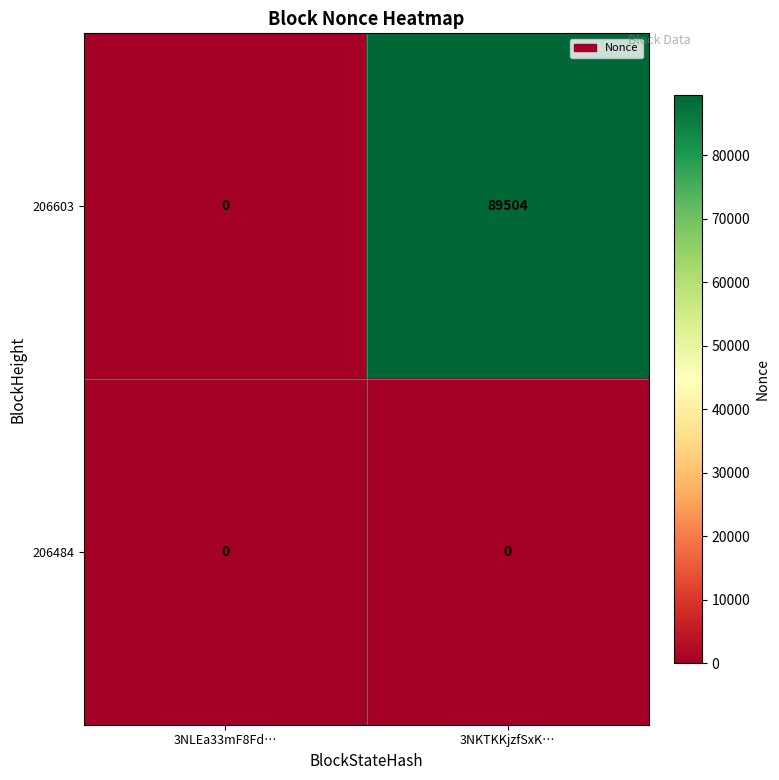

What is the difference between the 206603 values at 3NKTKKjzfSxK… and 3NLEa33mF8Fd…?

89504